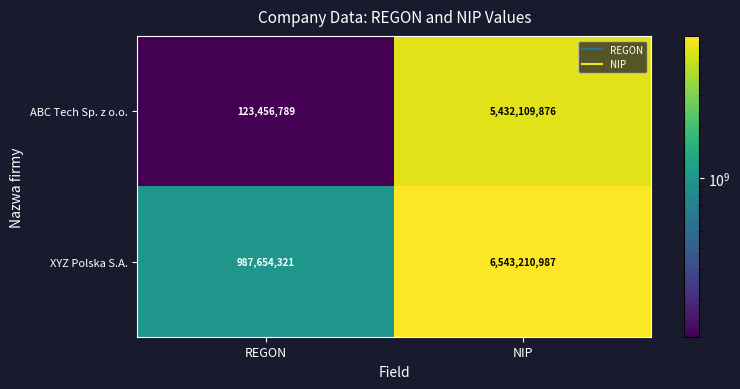

Reading left to right, extract all data points from this chart.

ABC Tech Sp. z o.o.: 123456789	5432109876
XYZ Polska S.A.: 987654321	6543210987